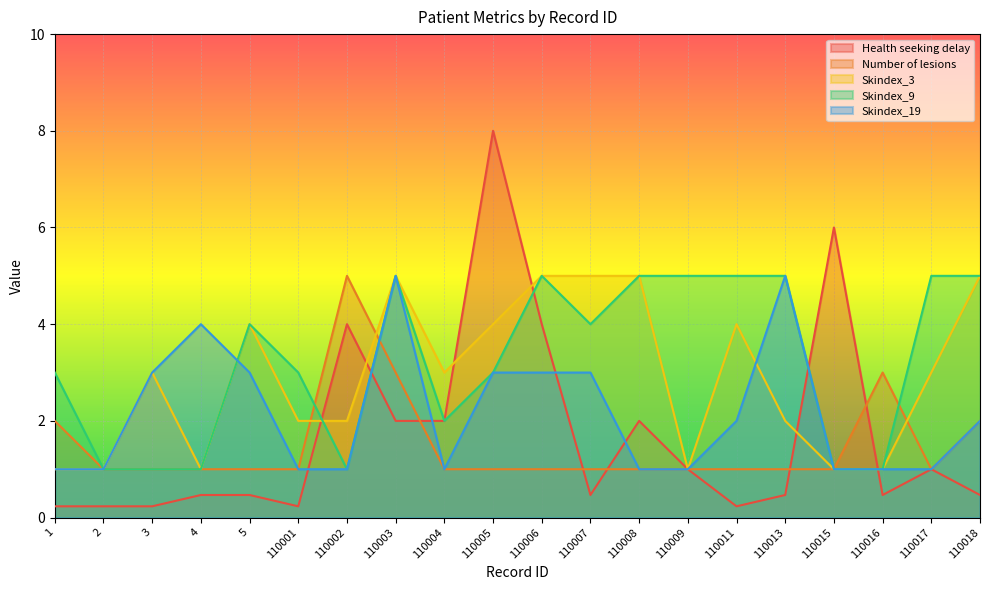

What is the value of the Skindex_19 point at the 6th from the left?

1.0